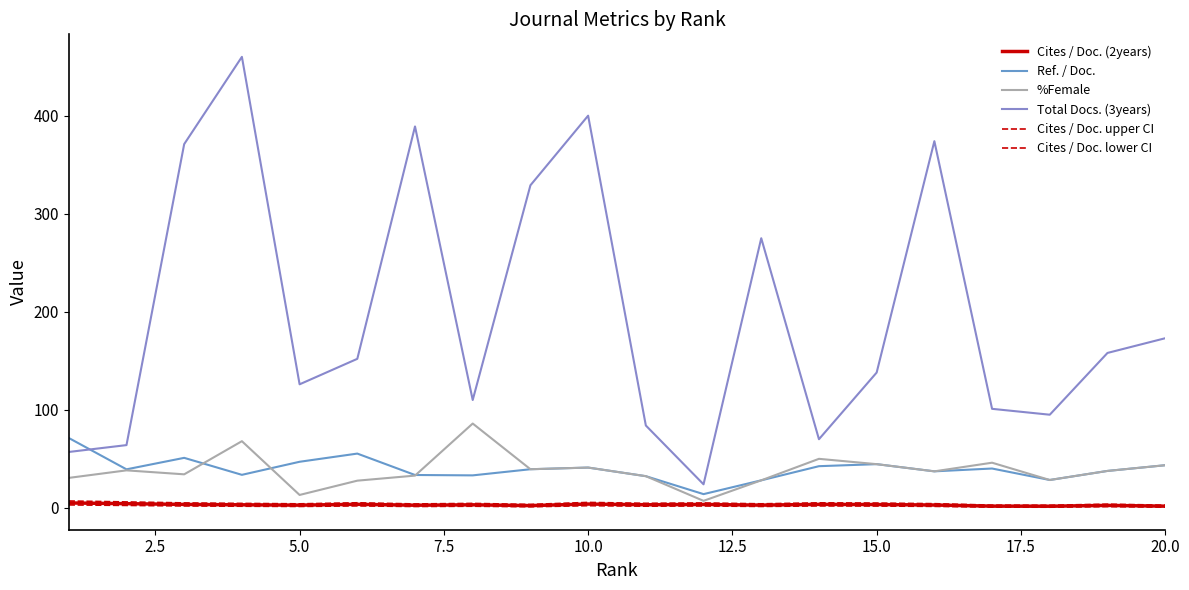

How many lines are shown in the chart?

6